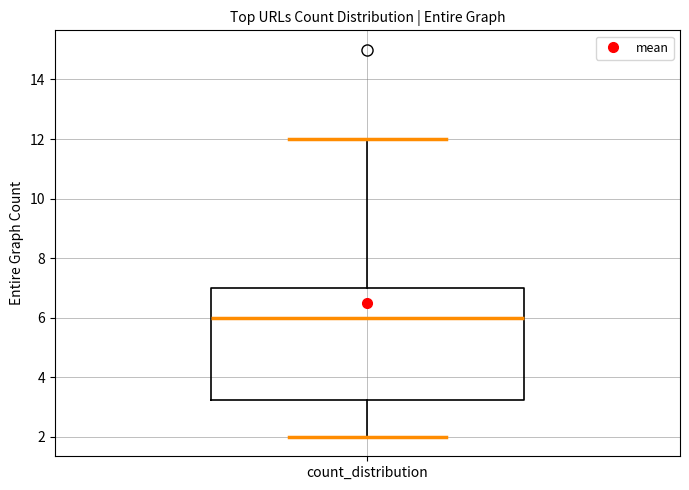

Transcribe this box plot: give where the median line is, the range the box spans, and where the two whiskers end, as read against the y-axis. The values are not printed on the chart, so give them approximately, as read against the axis.

median 6.0, box 3.2 to 7.0, whiskers 2.0 to 12.0